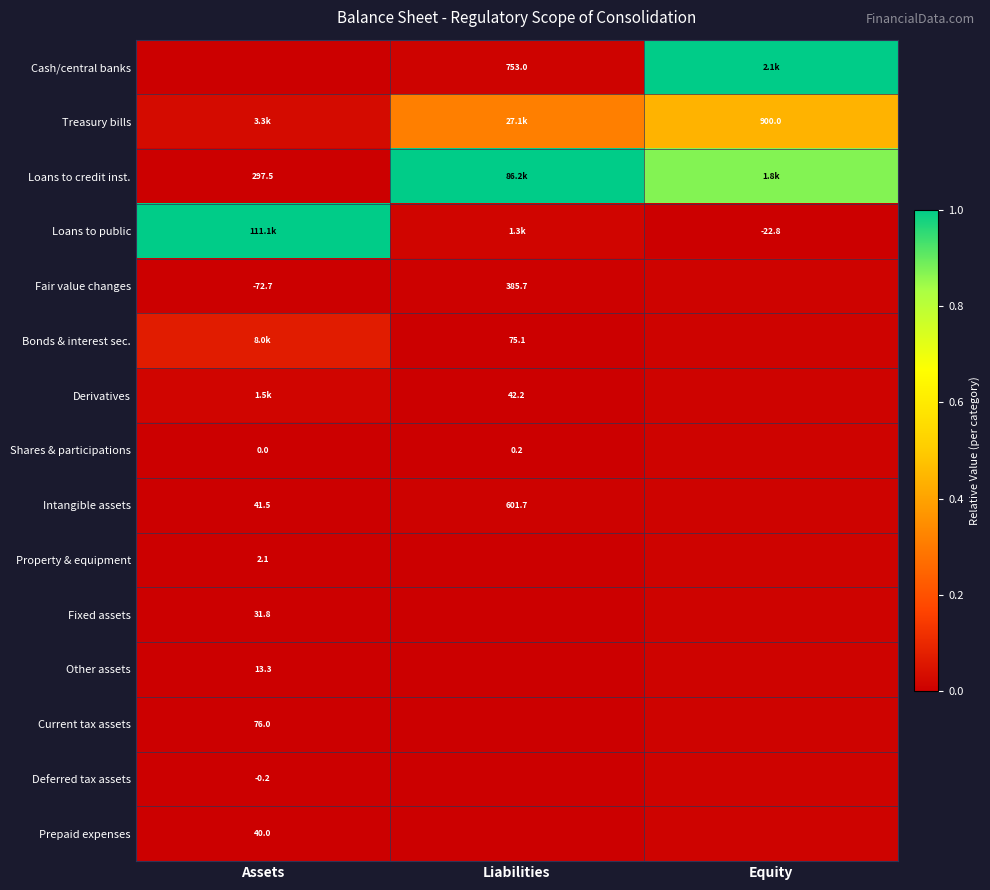

Is the value of Bonds & interest sec. at Liabilities greater than the value of Property & equipment at Assets?

Yes